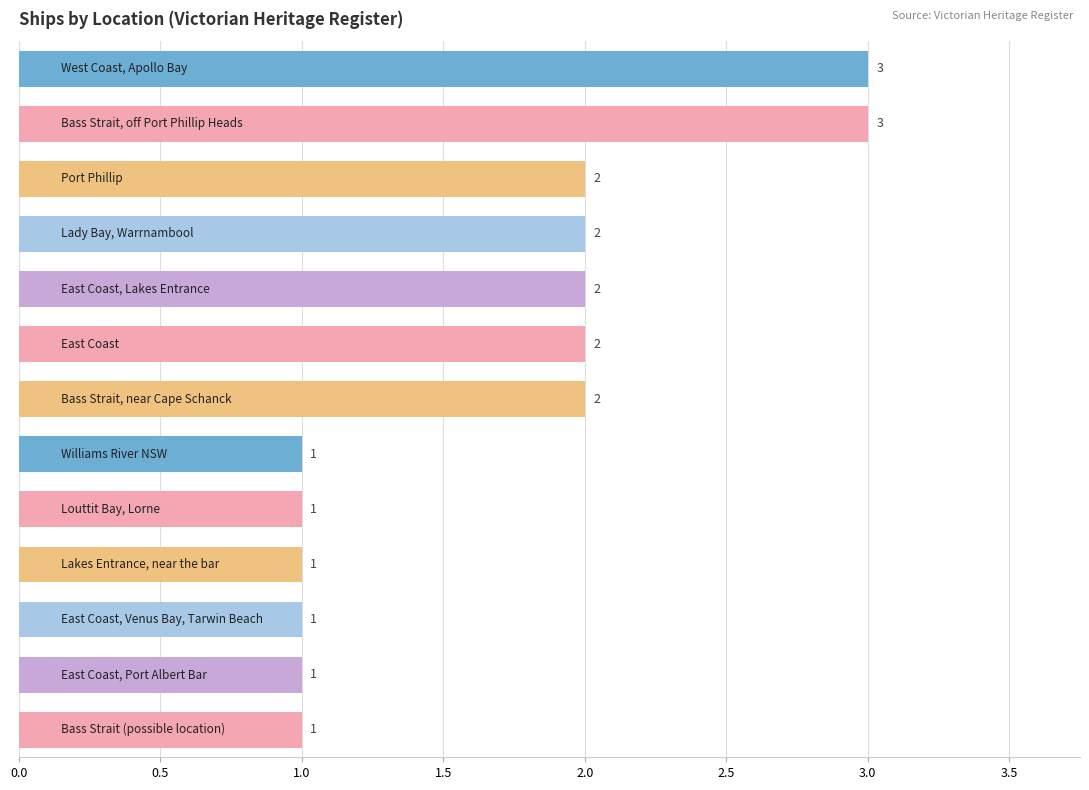

What is the greatest value displayed?

3